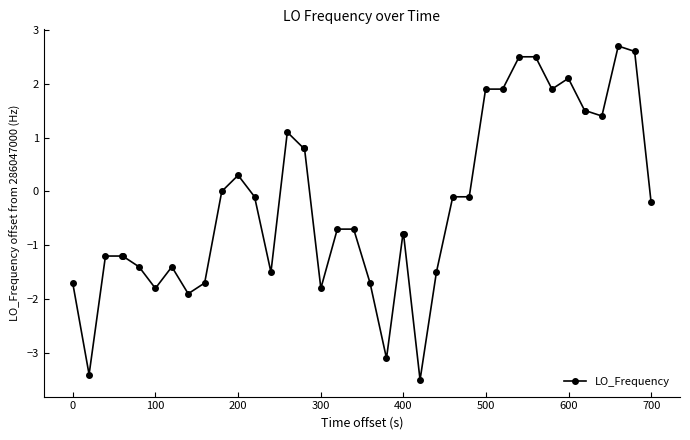

How many categories are shown in the chart?

40